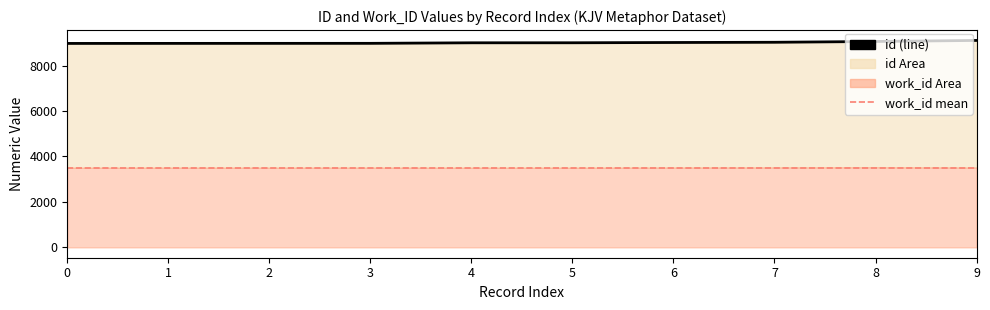

Is it true that the value at 6 is 9017?

True